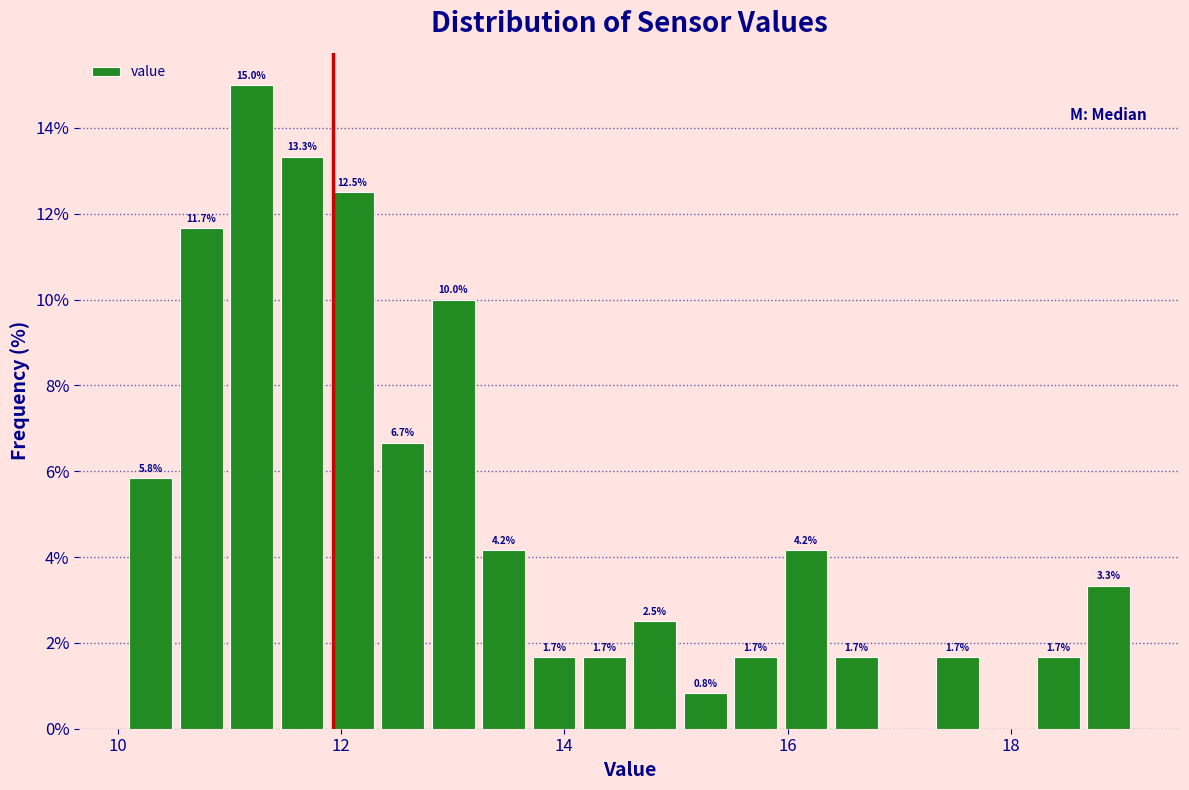

Around what value on the x-axis is the tallest bar? Give the approximate position of its centre, as read against the axis.

11.2